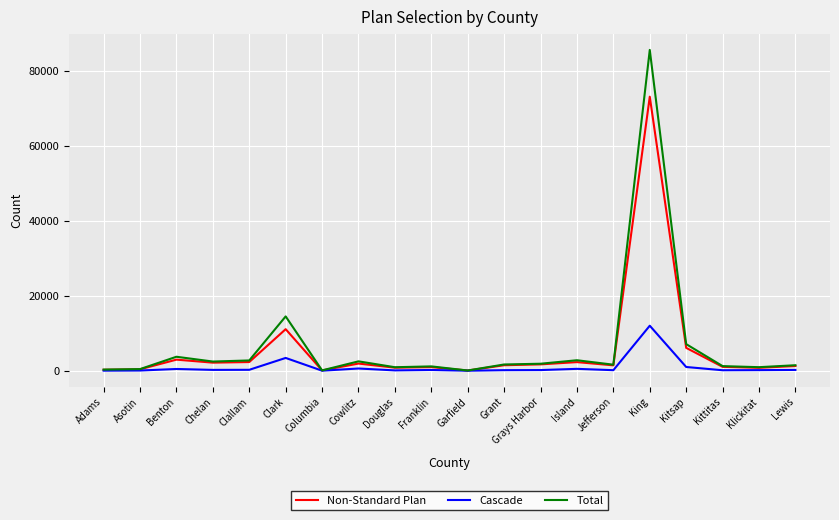

What is the greatest value displayed?

85548